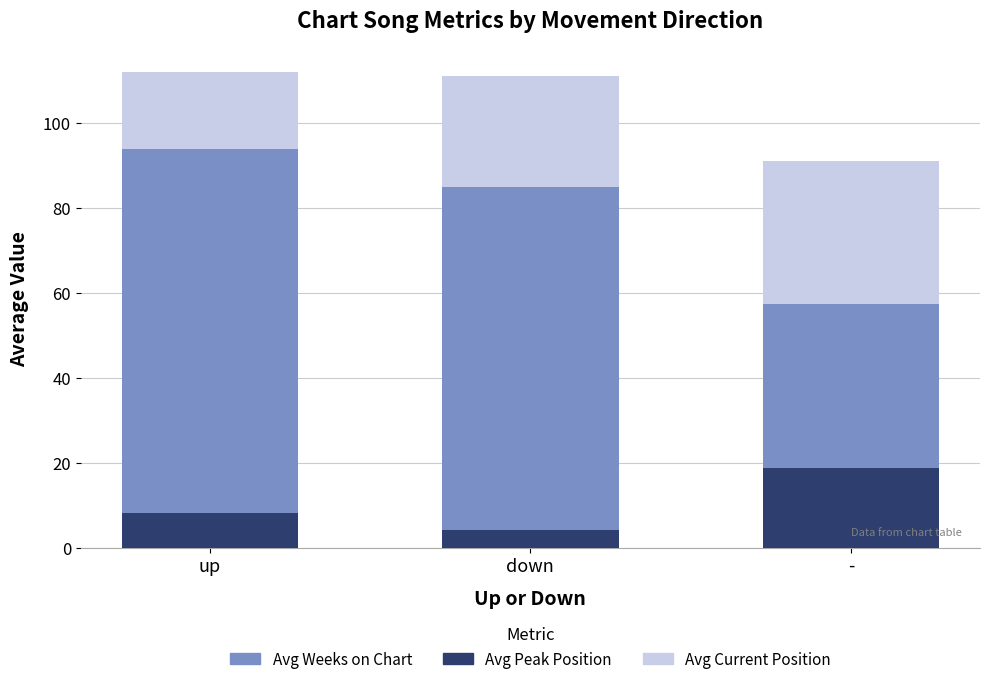

How many bars are there in each group?

3